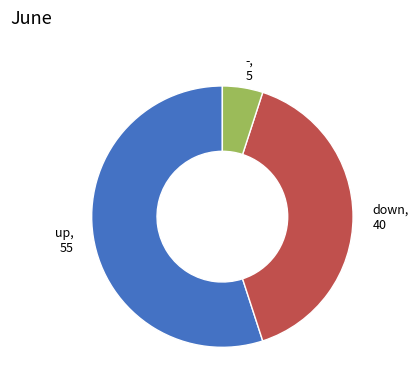

True or false: up accounts for 55% of the total.

True